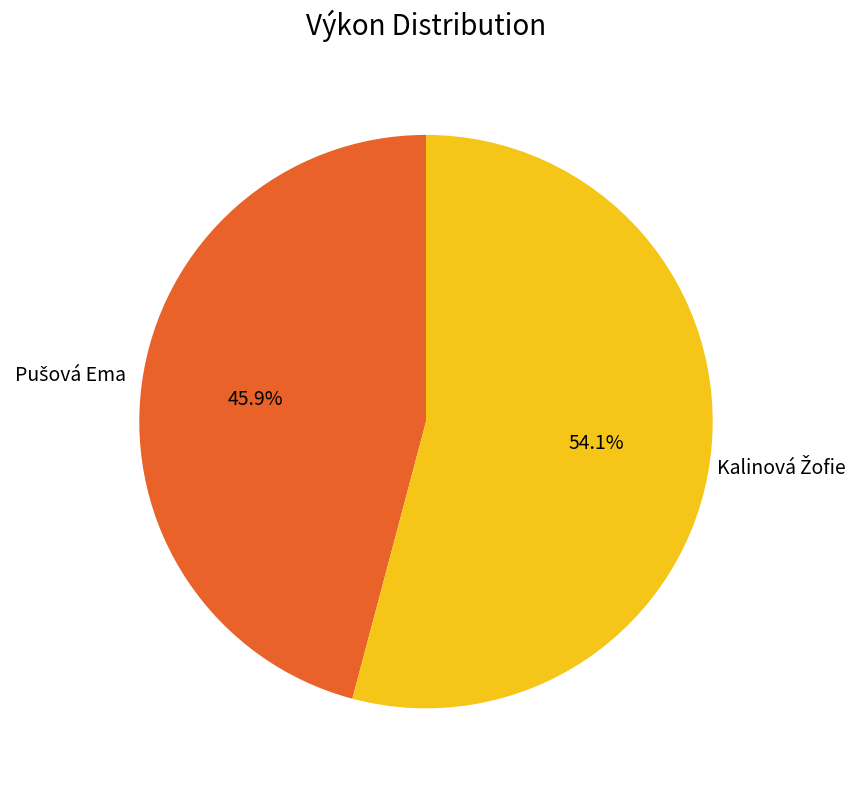

Does any single category account for the majority?

Yes